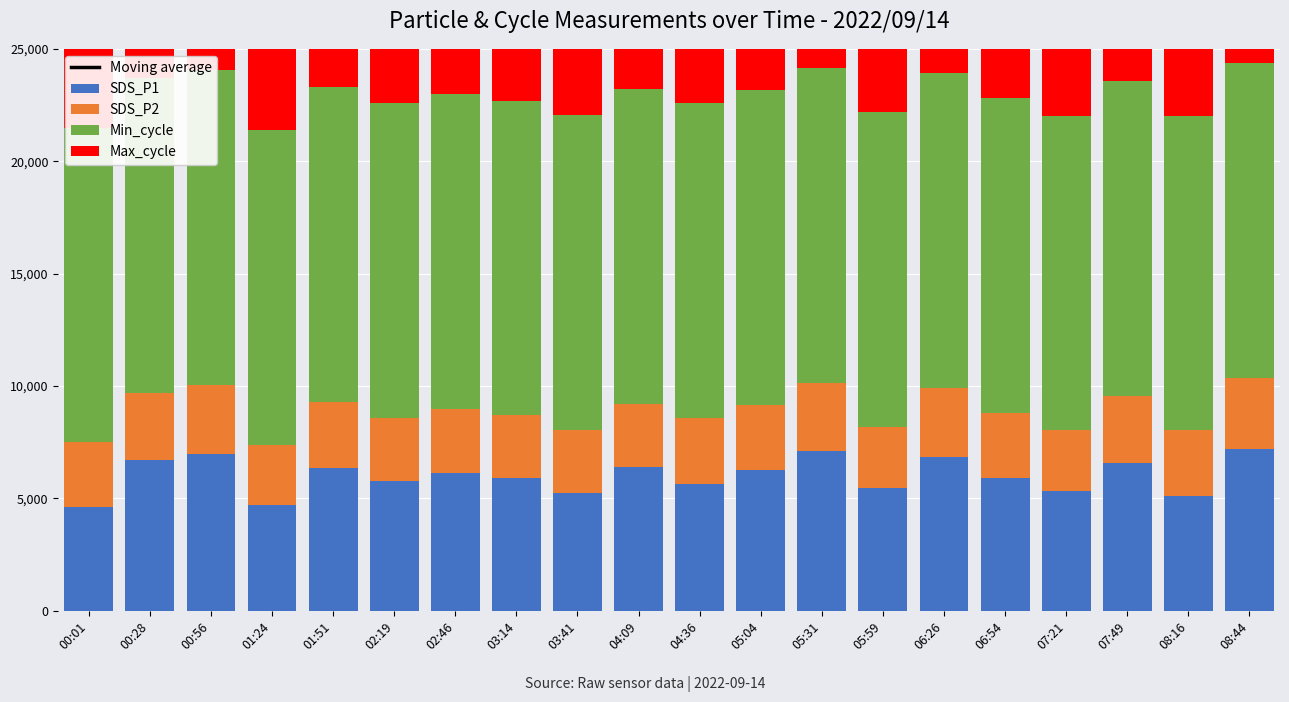

What is the difference between the highest and lowest values at 02:19?

7313.5